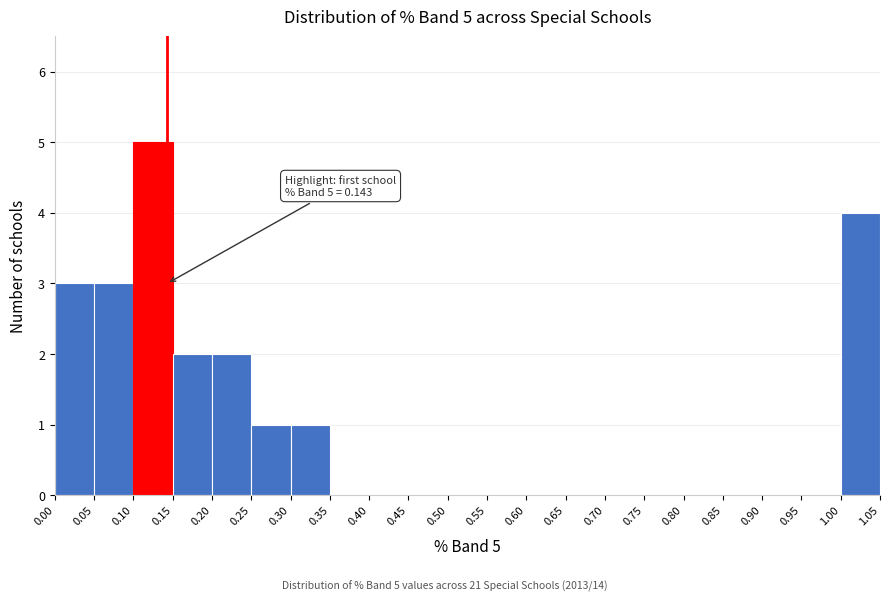

Which range on the x-axis has the tallest bar?

0.10 to 0.15